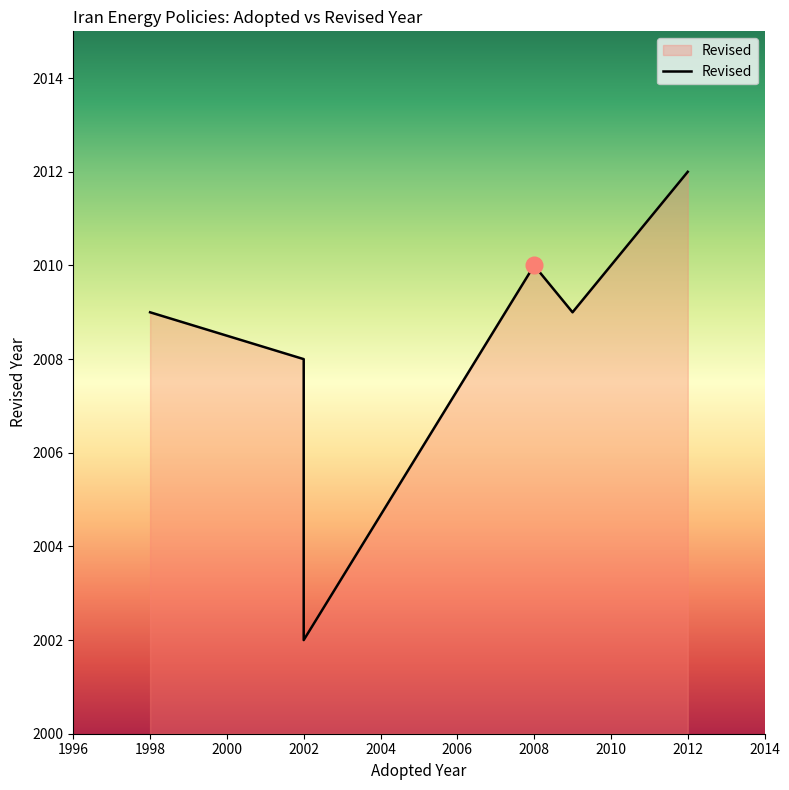

How many data points does each series have?

6